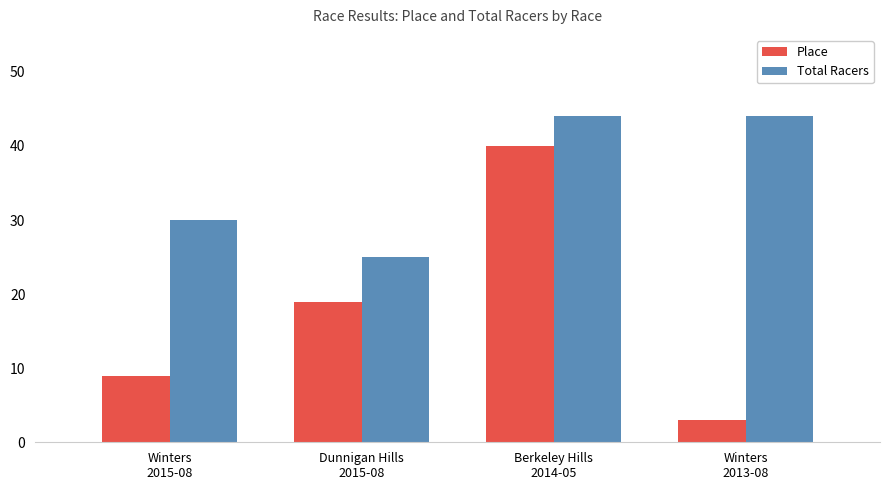

Rank the series by their maximum value, from highest to lowest.

Total Racers, Place